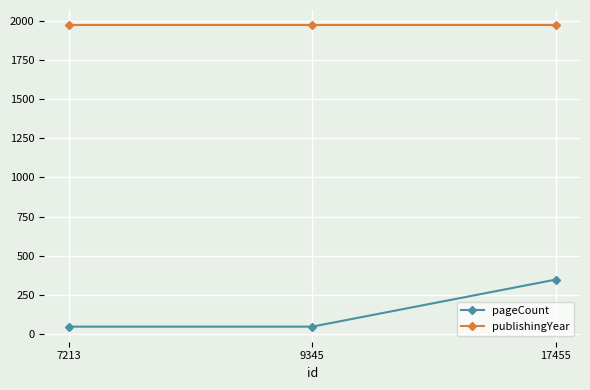

What is the smallest value displayed?

48